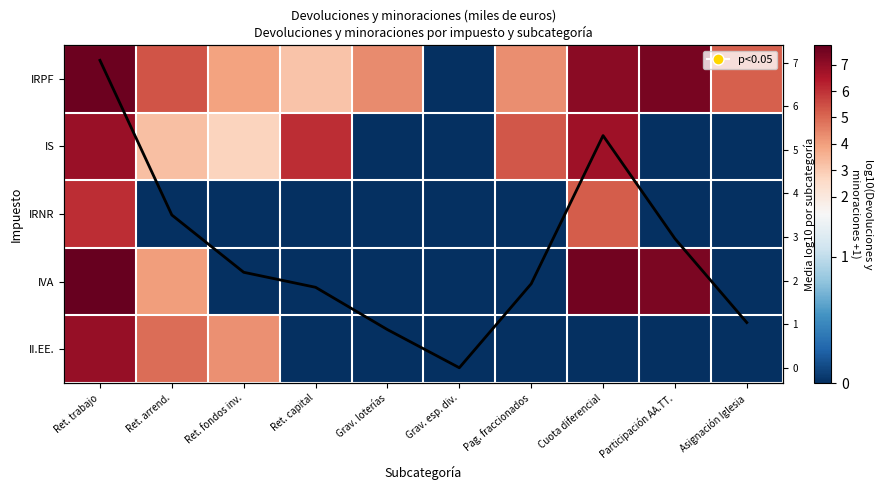

Where is IRPF nearest to the value 3?

Ret. capital